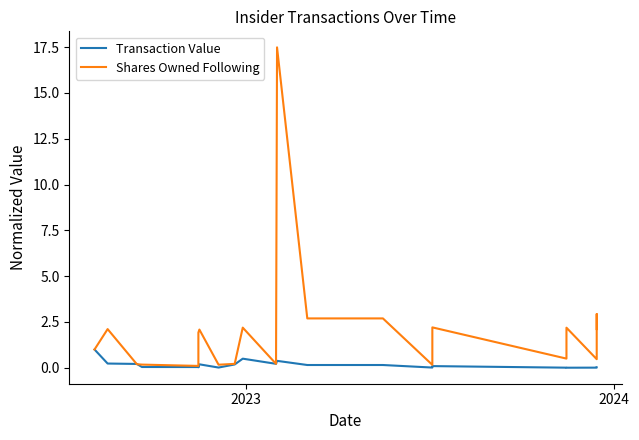

Which series has the largest range (max minus min)?

Shares Owned Following